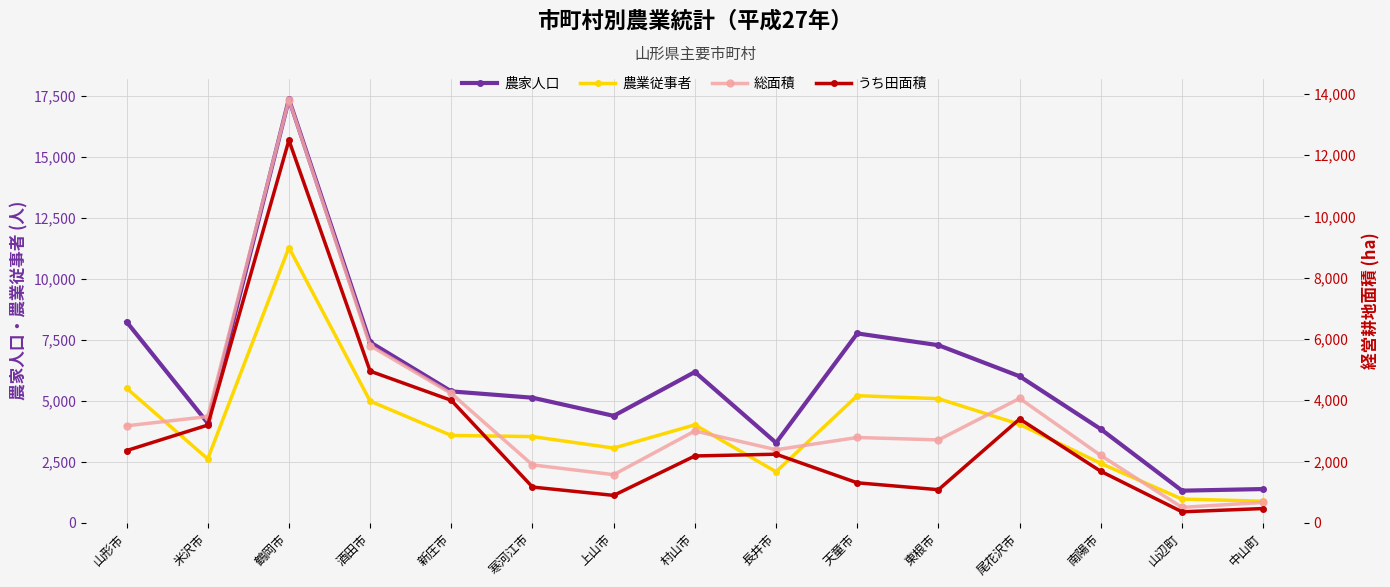

Reading right to left, list all the values displayed in this chart.

農家人口: 1380	1313	3833	5999	7273	7756	3274	6176	4379	5122	5381	7396	17356	4084	8234
農業従事者: 882	968	2429	4031	5083	5205	2088	4011	3059	3529	3576	4983	11272	2614	5514
総面積: 663	500	2194	4058	2703	2782	2382	2995	1569	1887	4218	5779	13808	3464	3162
うち田面積: 463	356	1678	3386	1078	1303	2236	2179	892	1164	3994	4947	12483	3186	2354